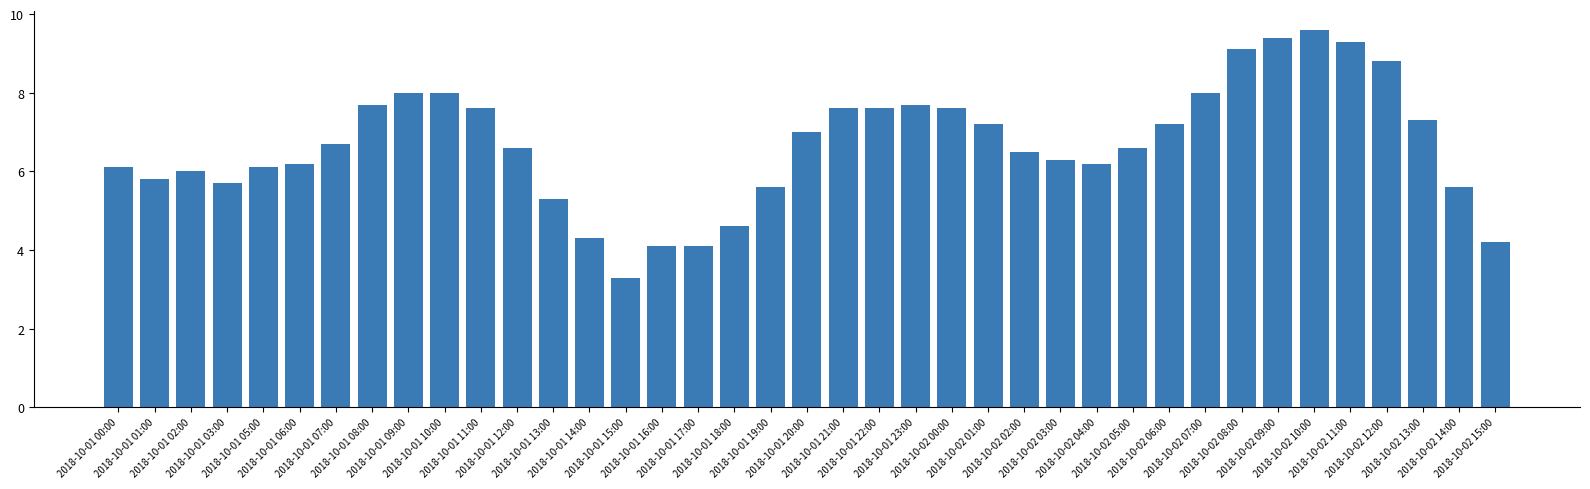

Where is the data nearest to the value 6?

2018-10-01 02:00